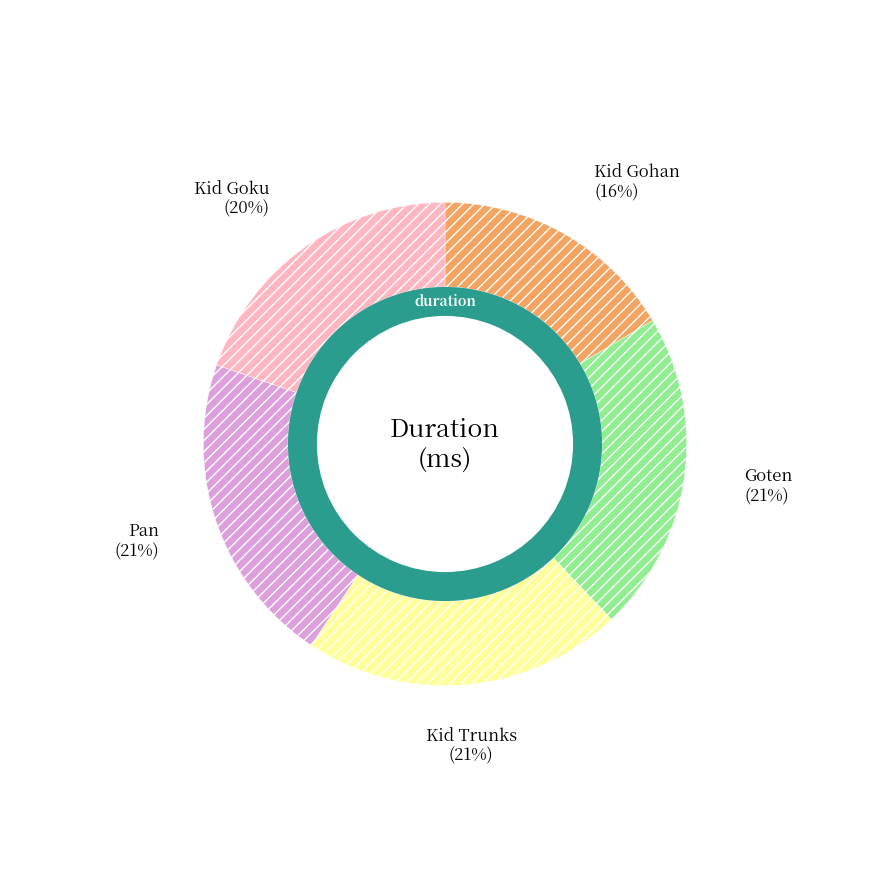

Count the number of slices in the pie.

5